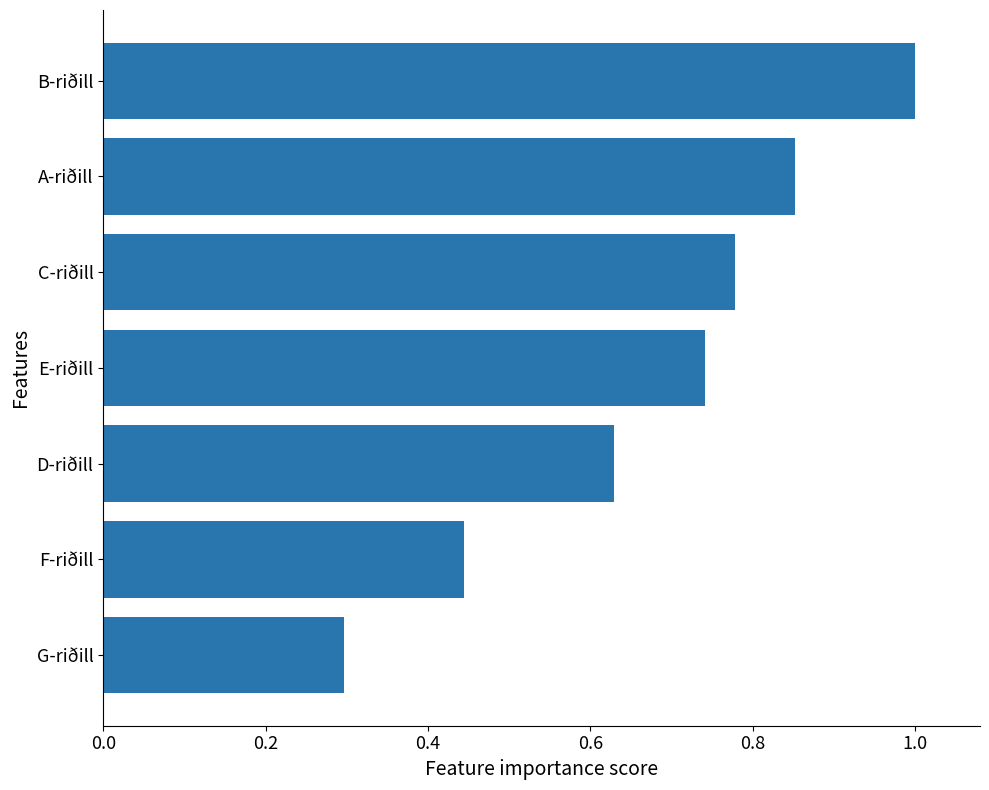

Does the chart contain stacked bars?

No